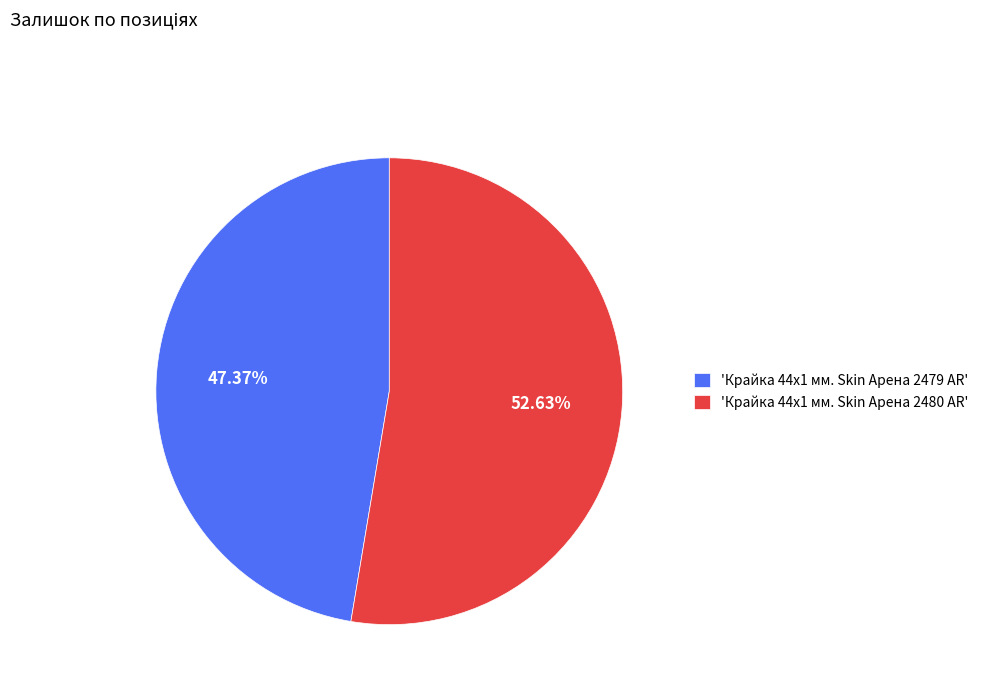

Between 'Крайка 44x1 мм. Skin Арена 2480 AR' and 'Крайка 44x1 мм. Skin Арена 2479 AR', which is larger?

'Крайка 44x1 мм. Skin Арена 2480 AR'